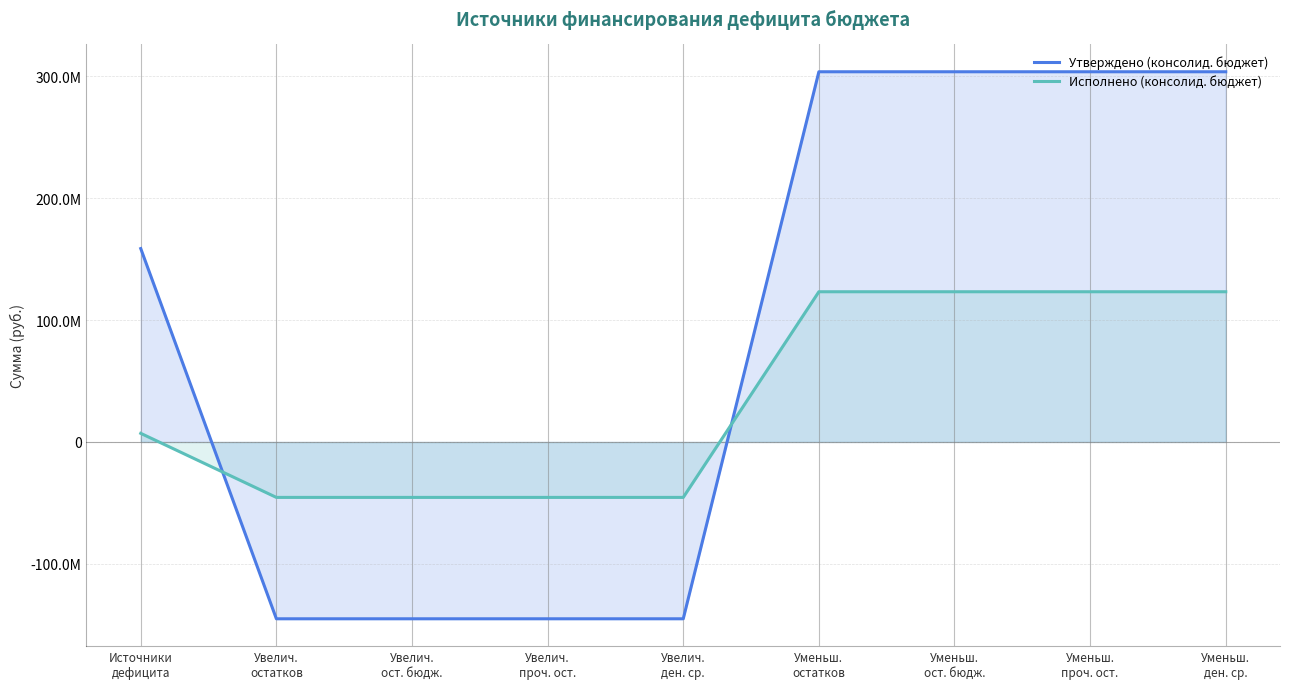

How many lines are shown in the chart?

2